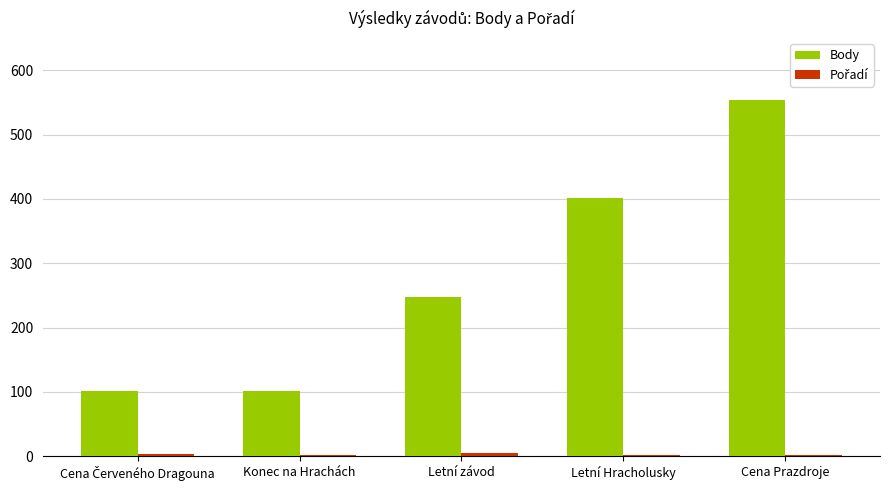

How many categories are shown in the chart?

5